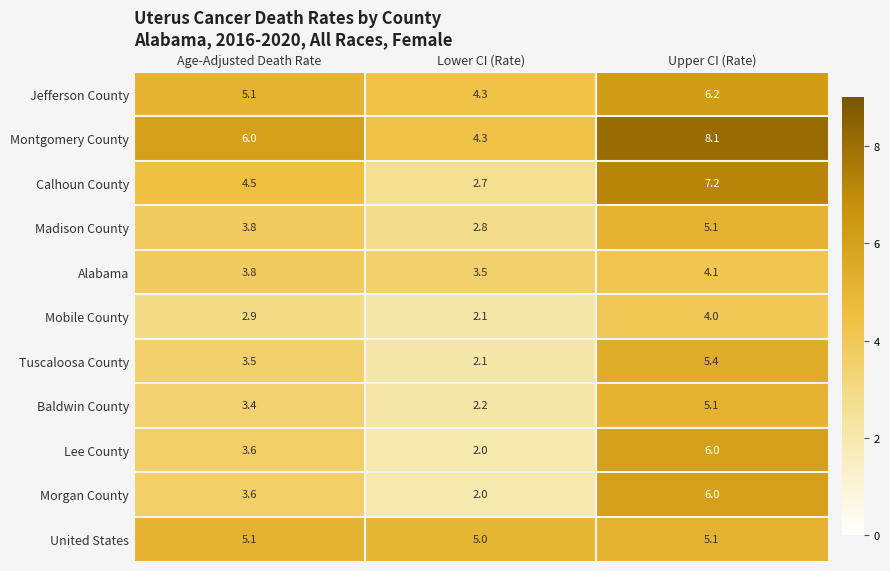

What is the total value across all series at Lower CI (Rate)?

33.0